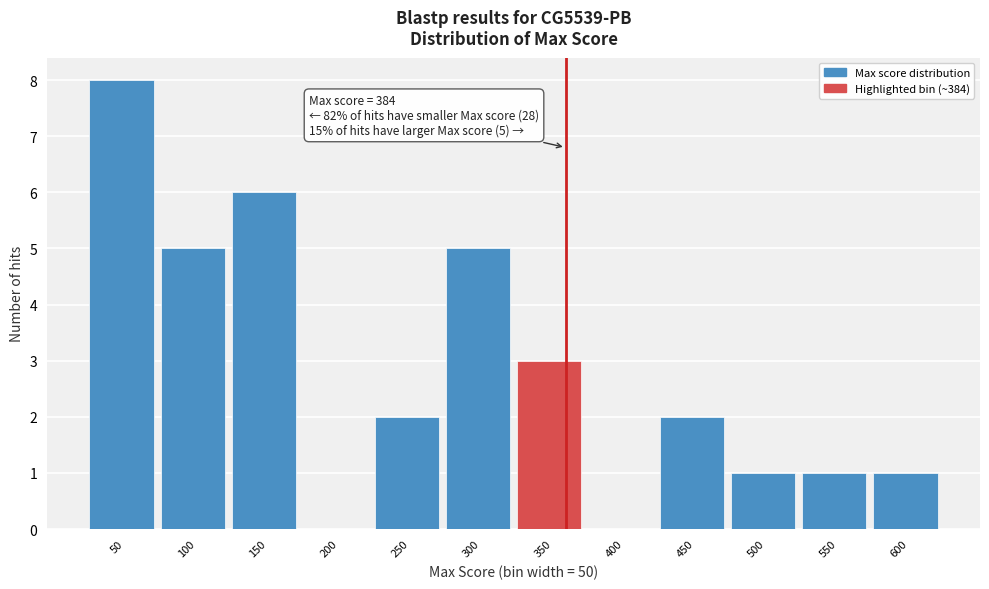

Reading left to right, what are all the values shown in this chart?

50=8	100=5	150=6	200=0	250=2	300=5	350=3	400=0	450=2	500=1	550=1	600=1